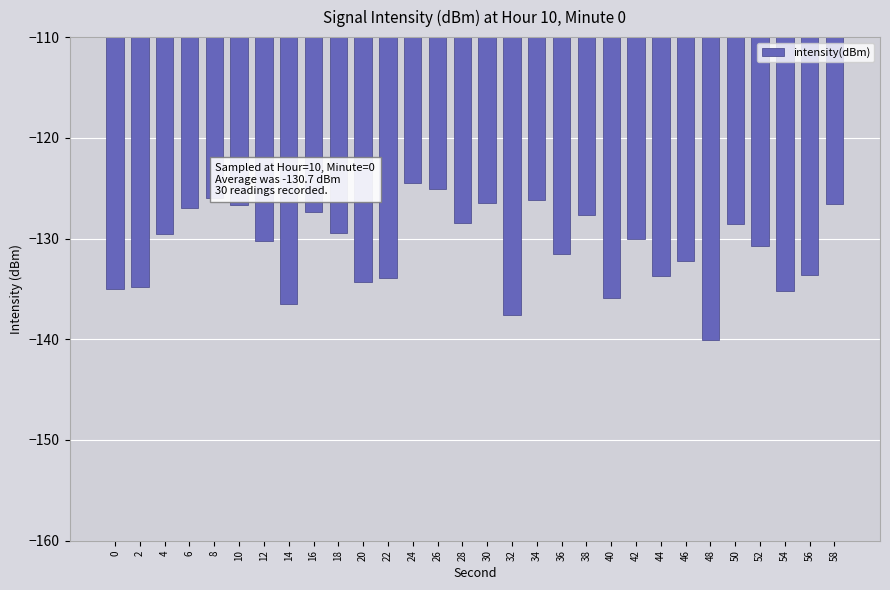

What is the sum of all values?

-3924.8